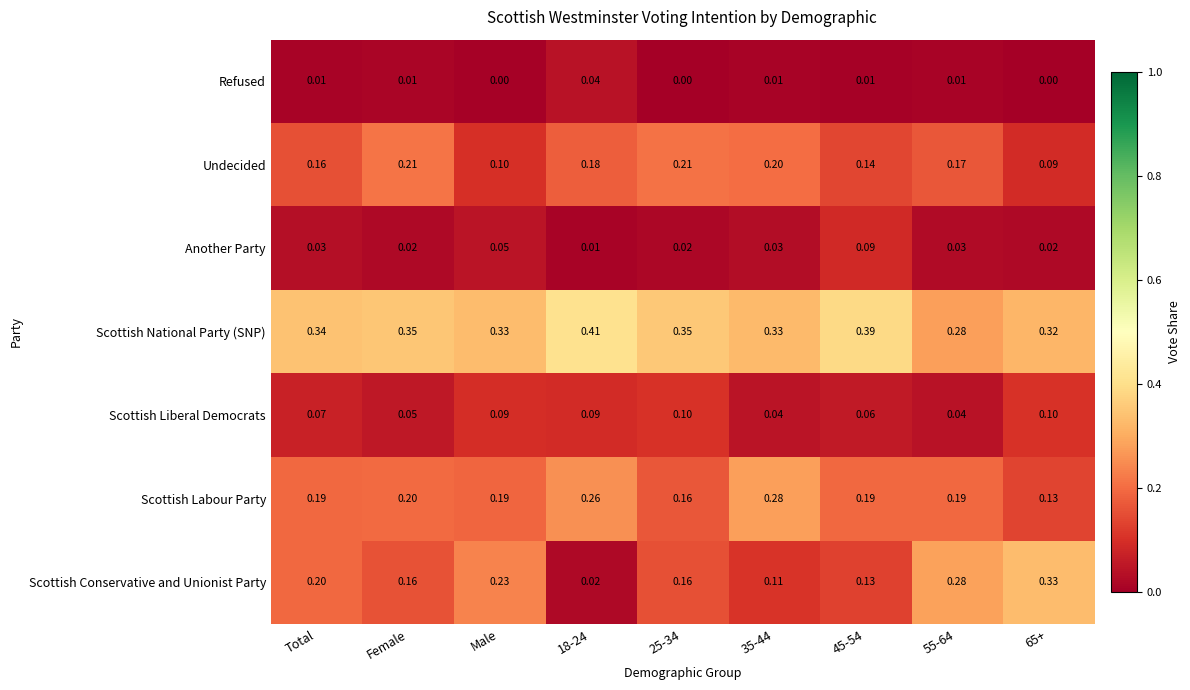

Which series has the widest spread of values?

Scottish Conservative and Unionist Party